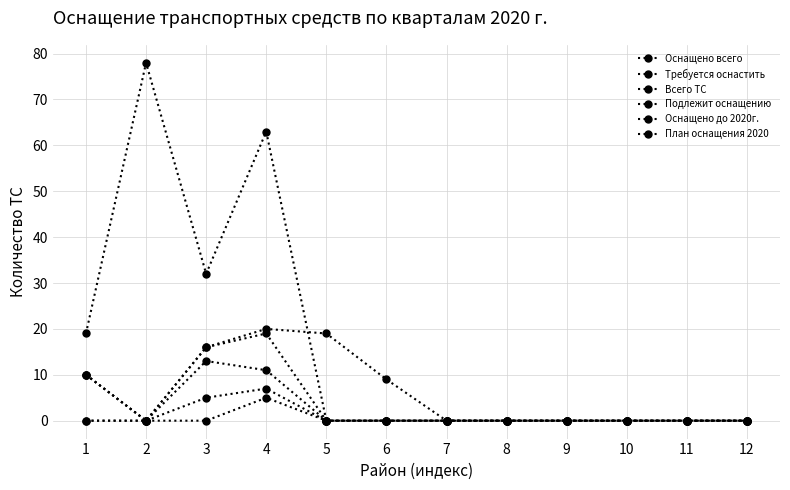

Is this an area chart (filled region under the line)?

No